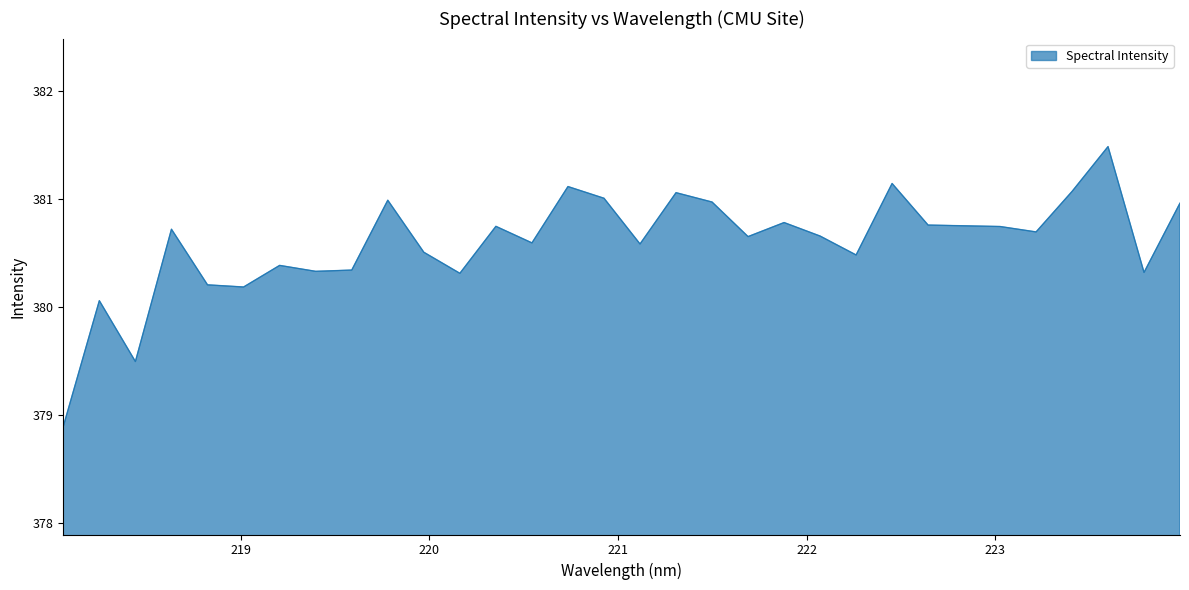

What is the minimum value shown in the chart?

378.9